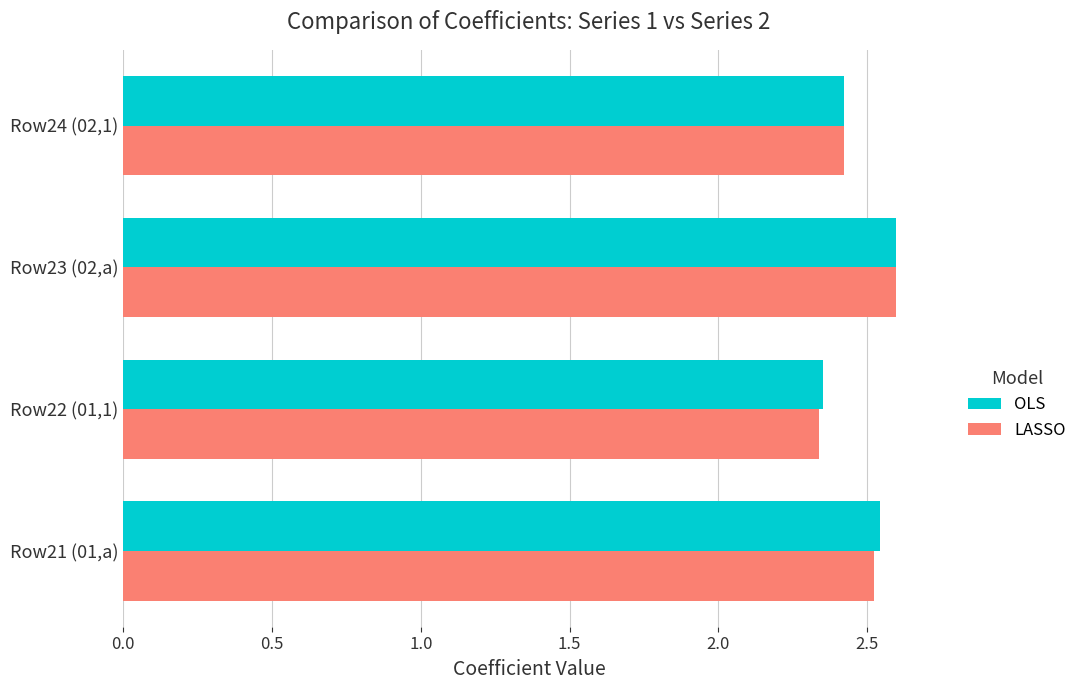

Which category has the highest value in the OLS series?

Row23 (02,a)